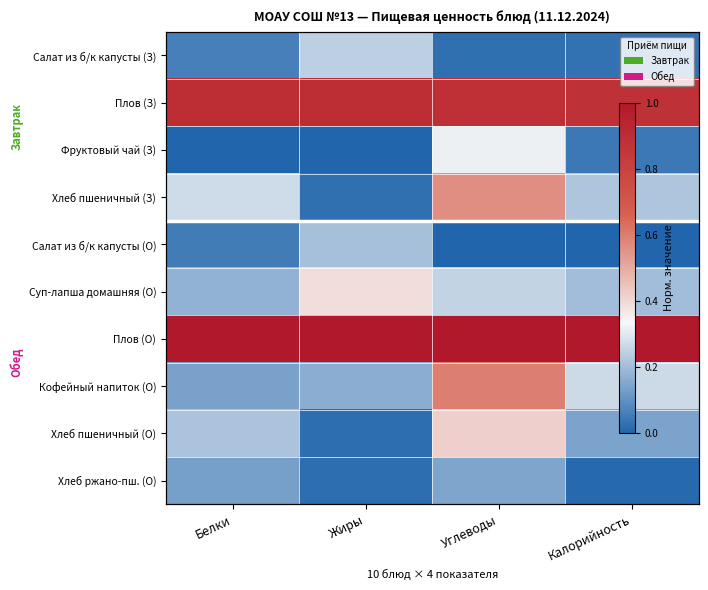

The value of Плов (З) at Калорийность is 0.6. True or false?

False